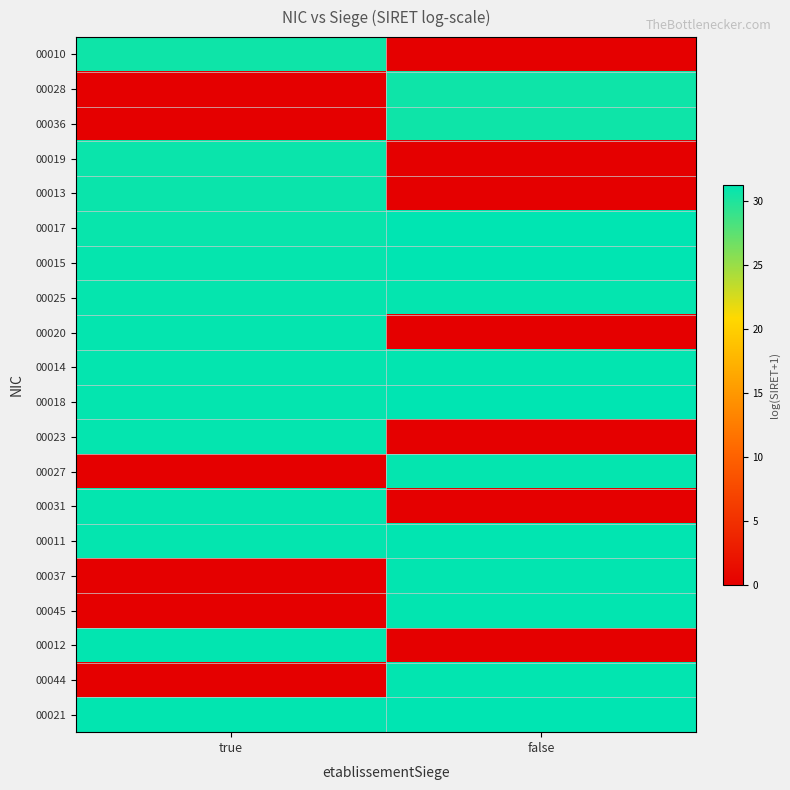

Which has a higher value, true or false?

true